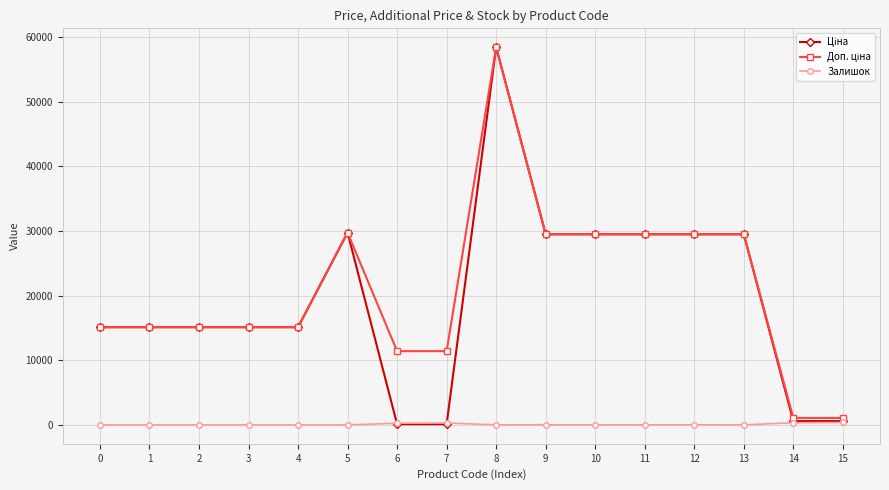

At which category is the sum across all series the highest?

8